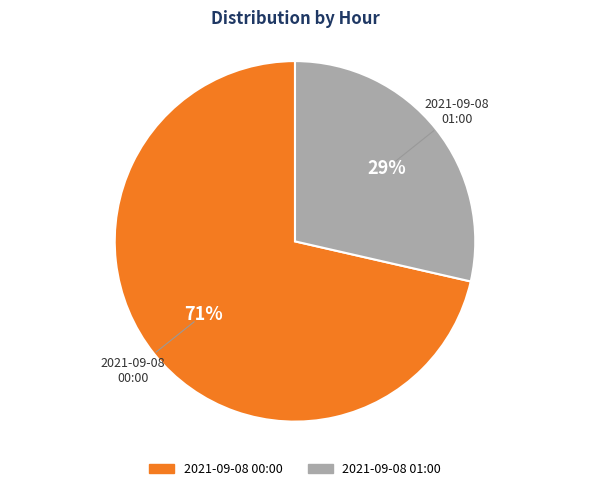

What is the majority slice?

2021-09-08 00:00